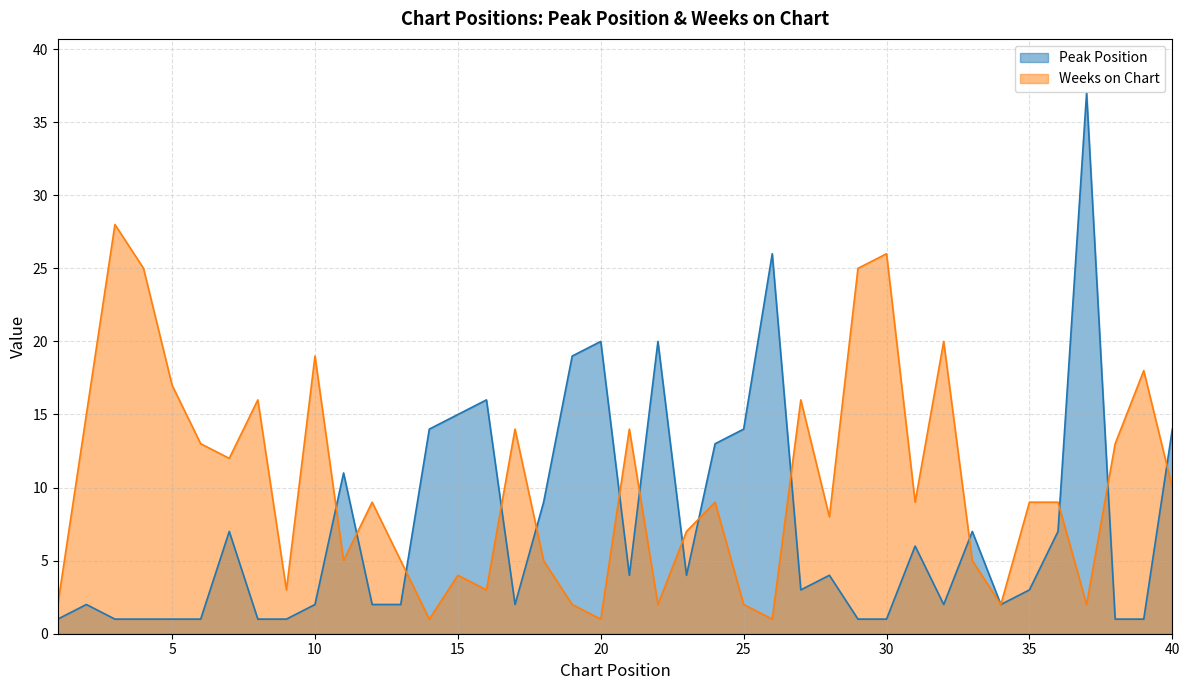

Which series has the largest total across all categories?

Weeks on Chart